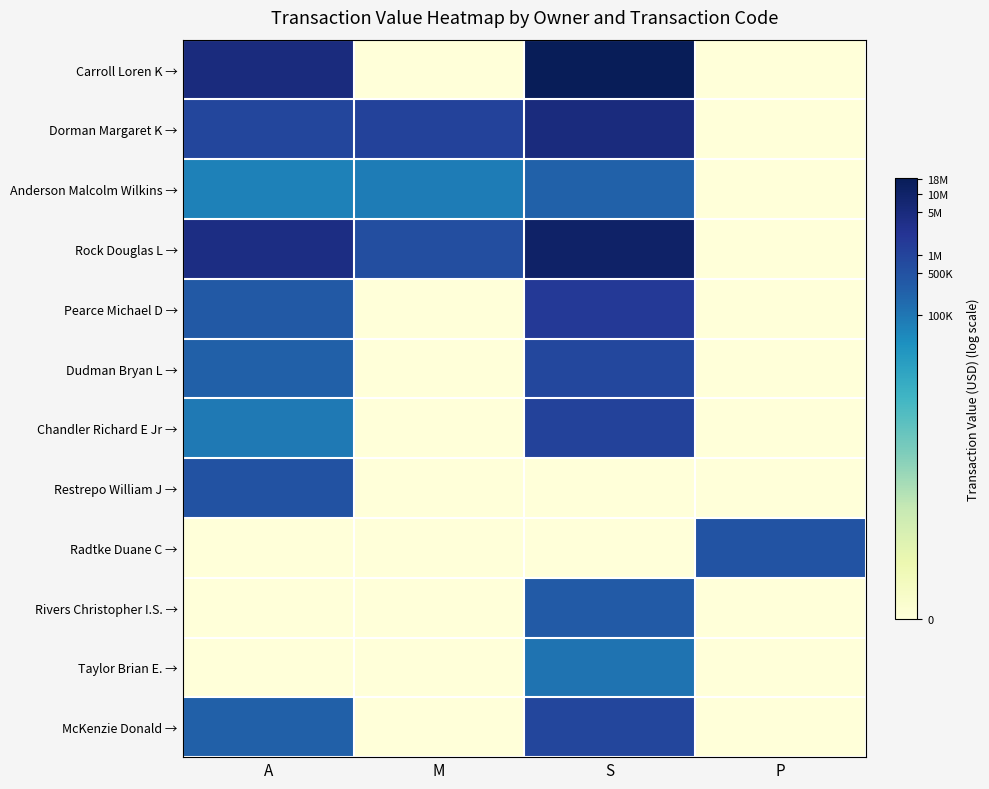

Which series has the largest range (max minus min)?

Carroll Loren K →